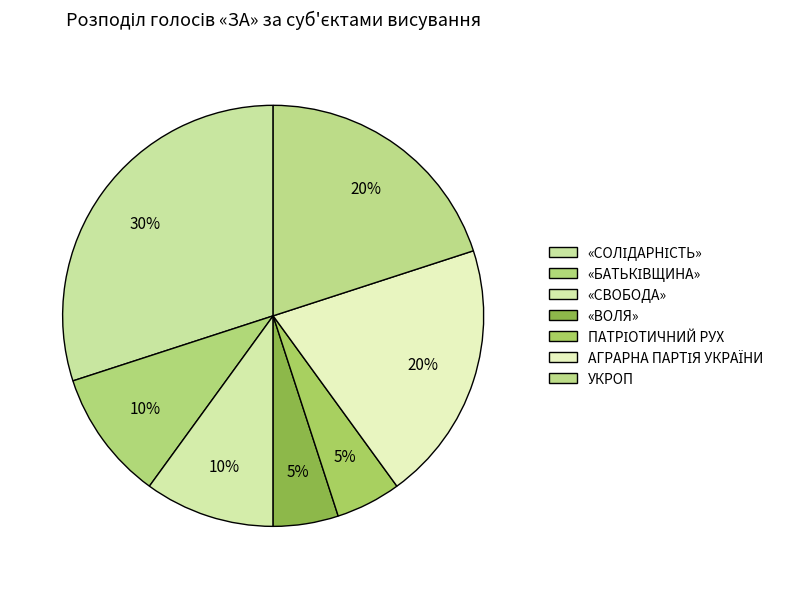

How many segments does this pie chart have?

7